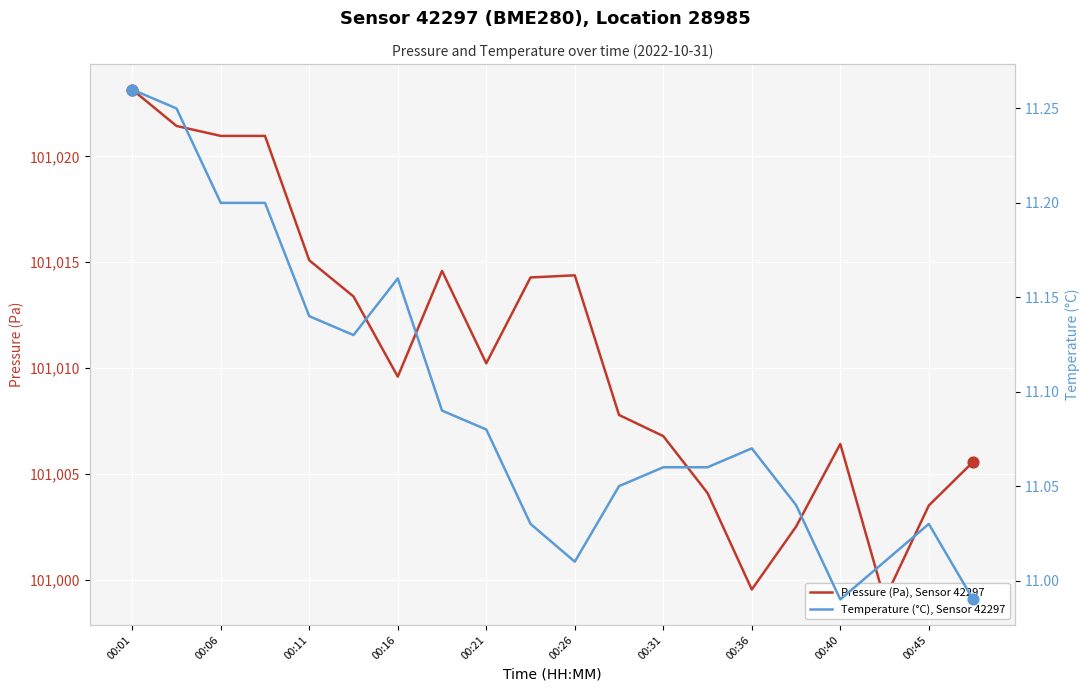

At which category is the sum across all series the highest?

00:01